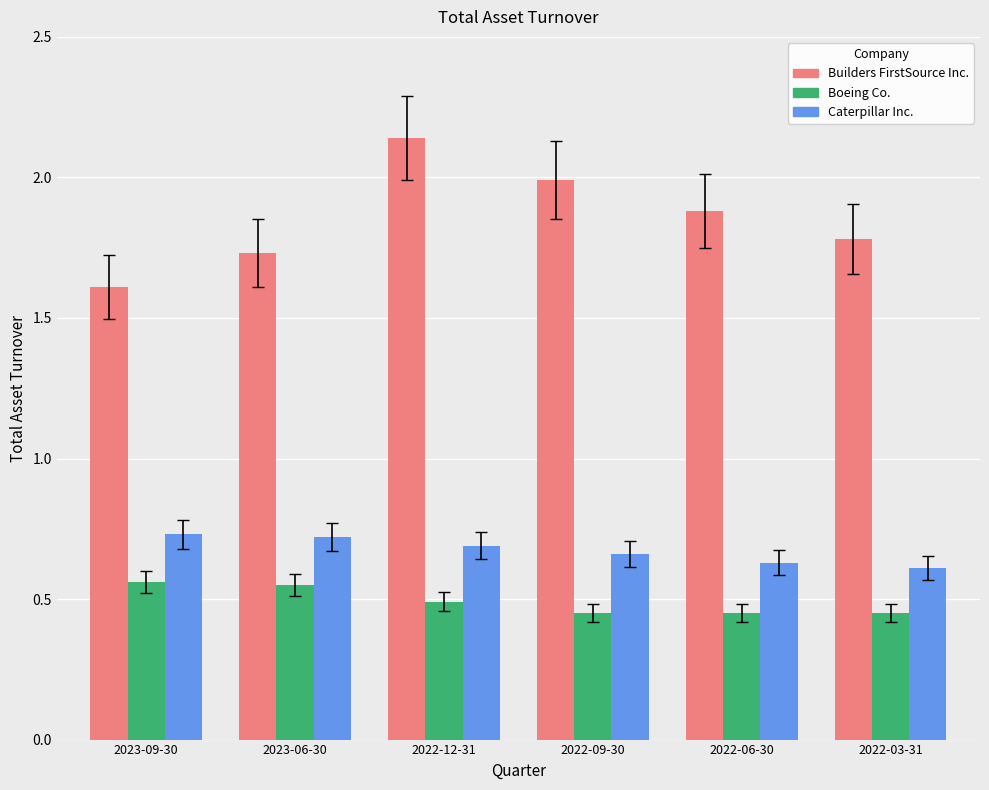

At 2022-03-31, list the series in order from smallest to largest.

Boeing Co., Caterpillar Inc., Builders FirstSource Inc.